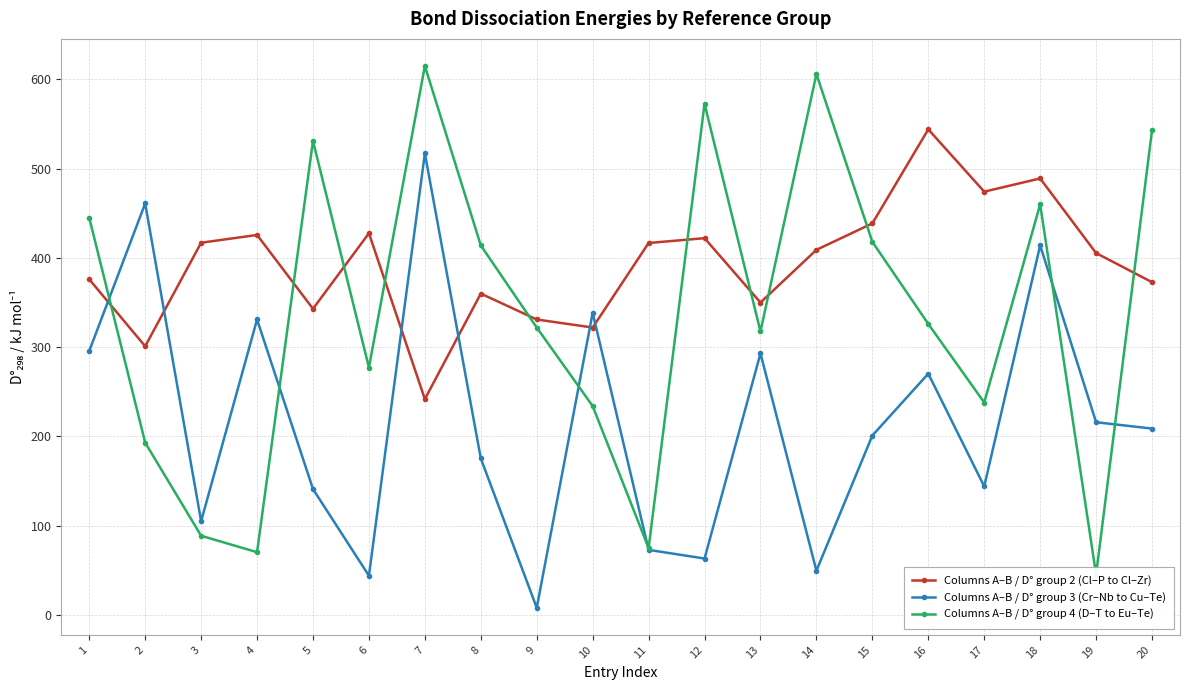

Between 6 and 10, which series saw the biggest shift?

Columns A–B / D° group 3 (Cr–Nb to Cu–Te)